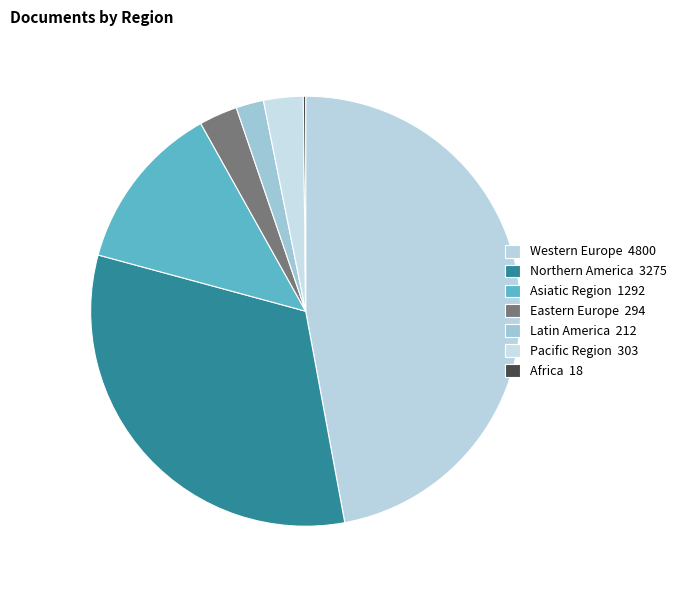

What is the smallest slice in the pie chart?

Africa